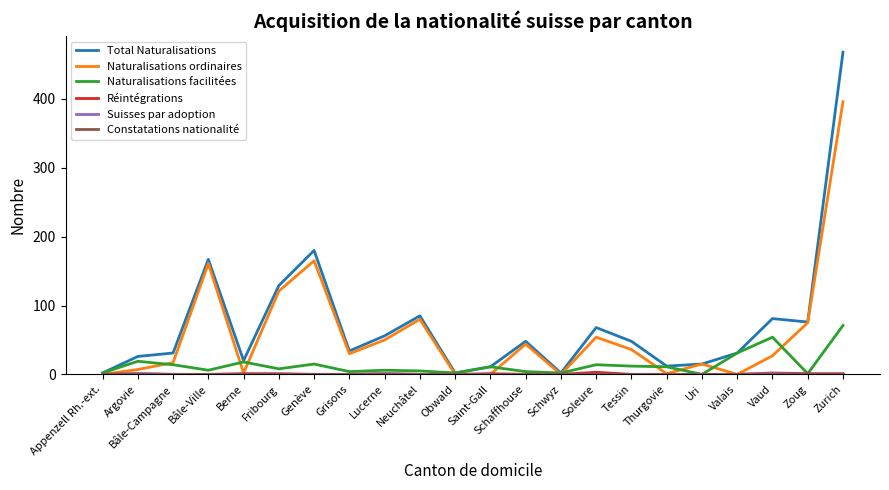

Which series has the largest total across all categories?

Total Naturalisations